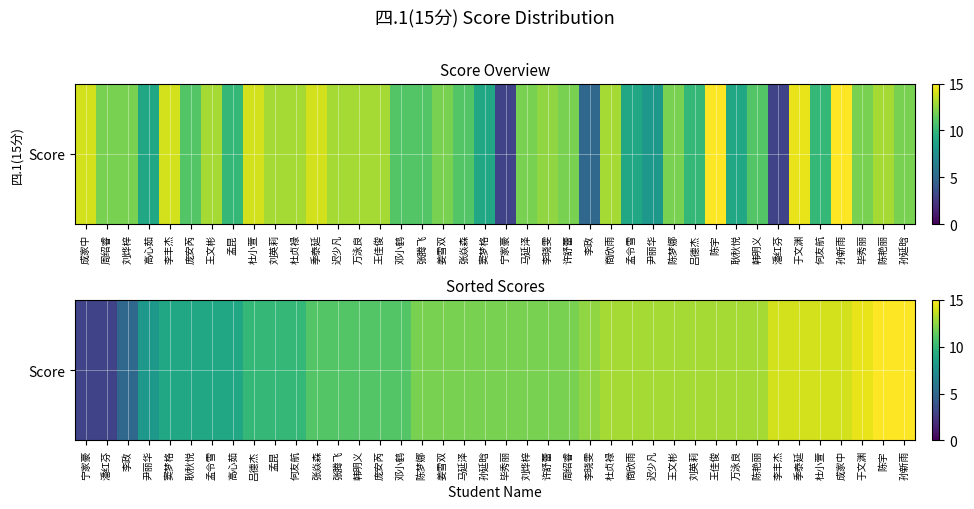

What is the difference between the maximum and minimum values?

12.0